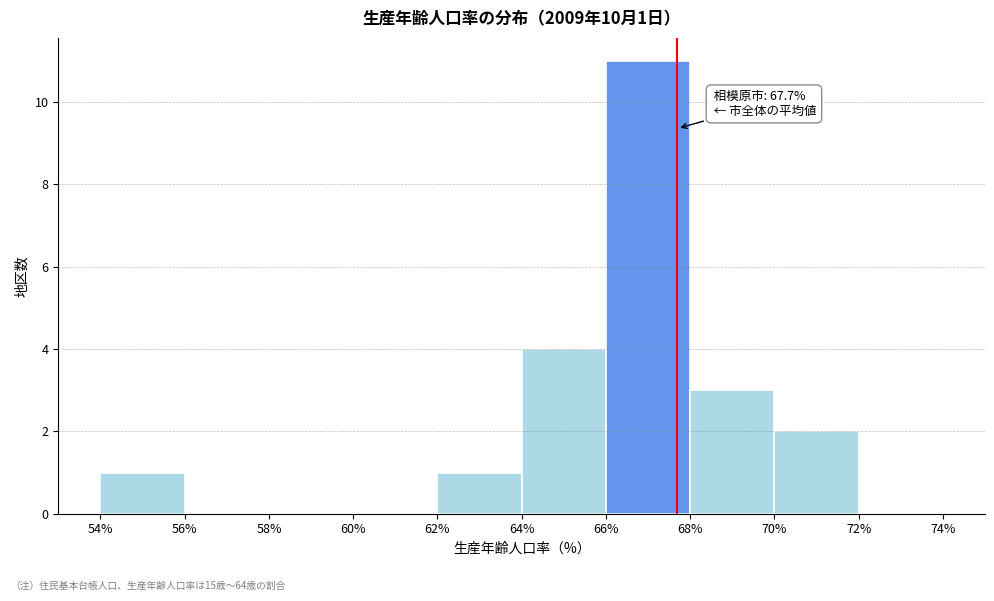

Which range on the x-axis has the tallest bar?

66% to 68%